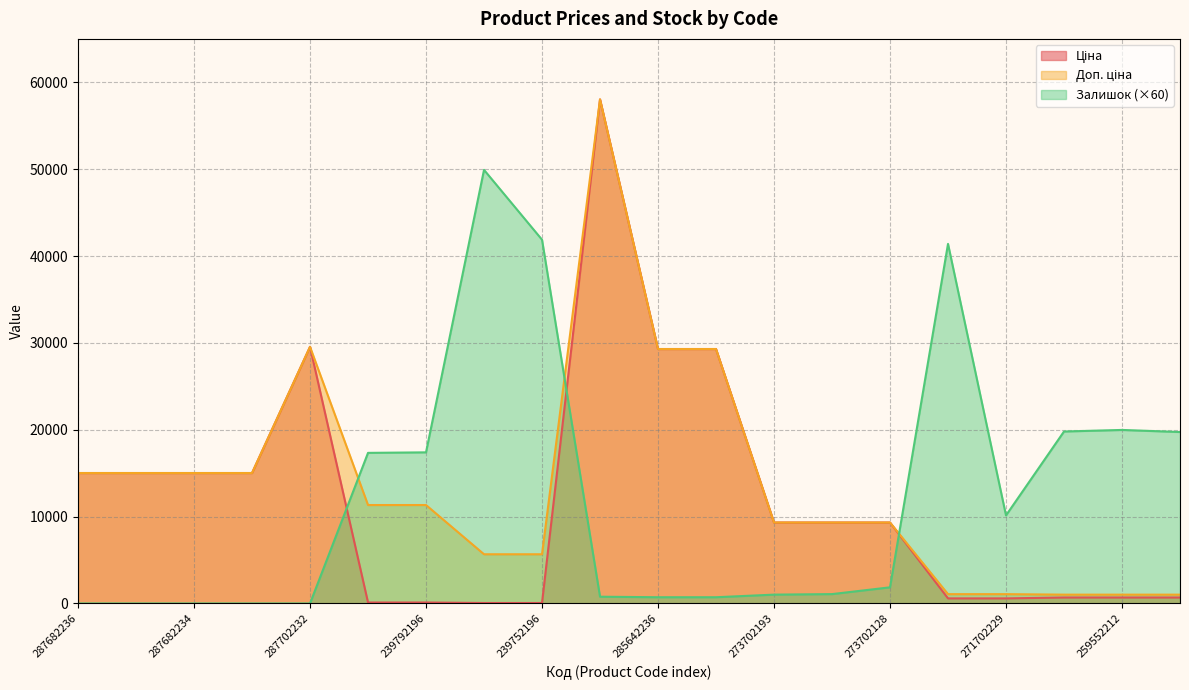

True or false: Залишок has a value of 13412.6 at 271702230.

False